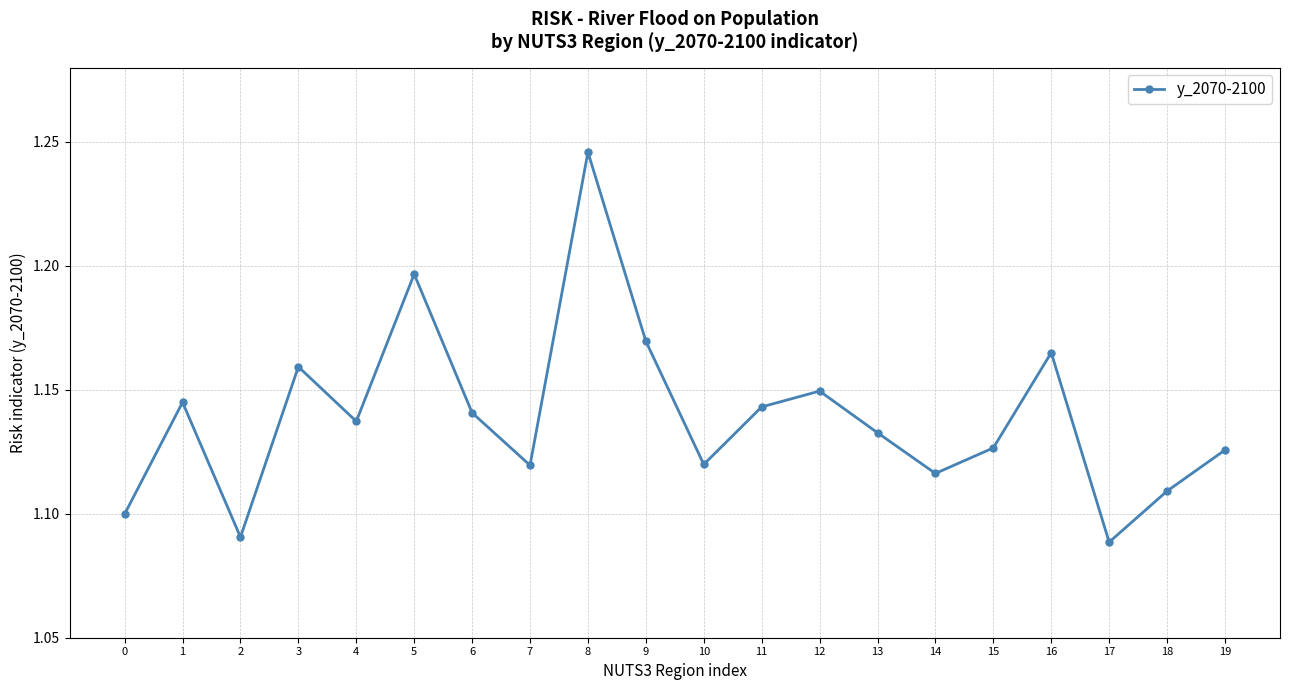

What is the sum of all values?

22.8